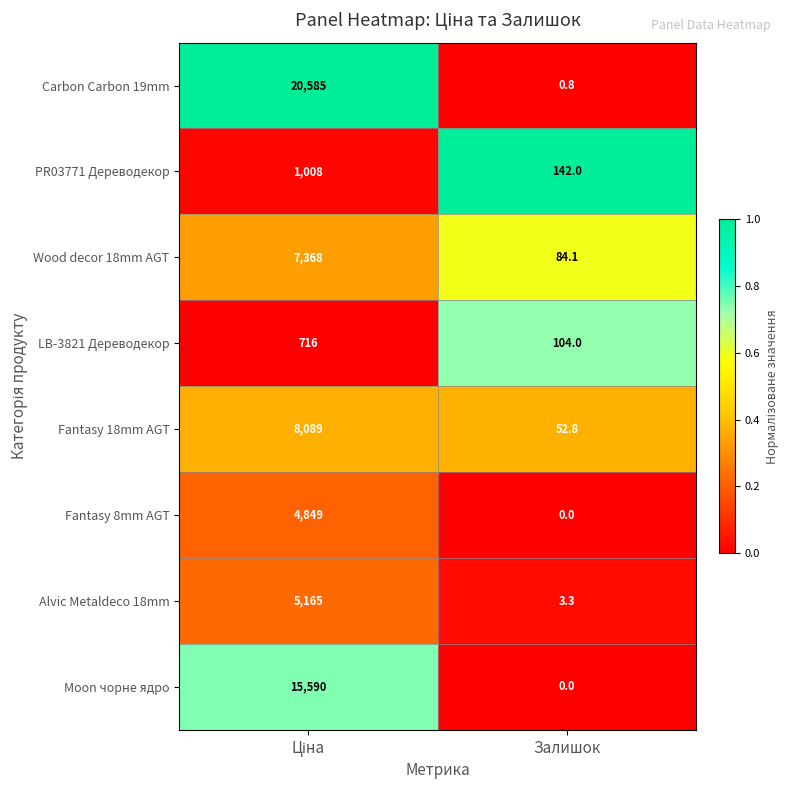

Which series has the largest total across all categories?

Carbon Carbon 19mm